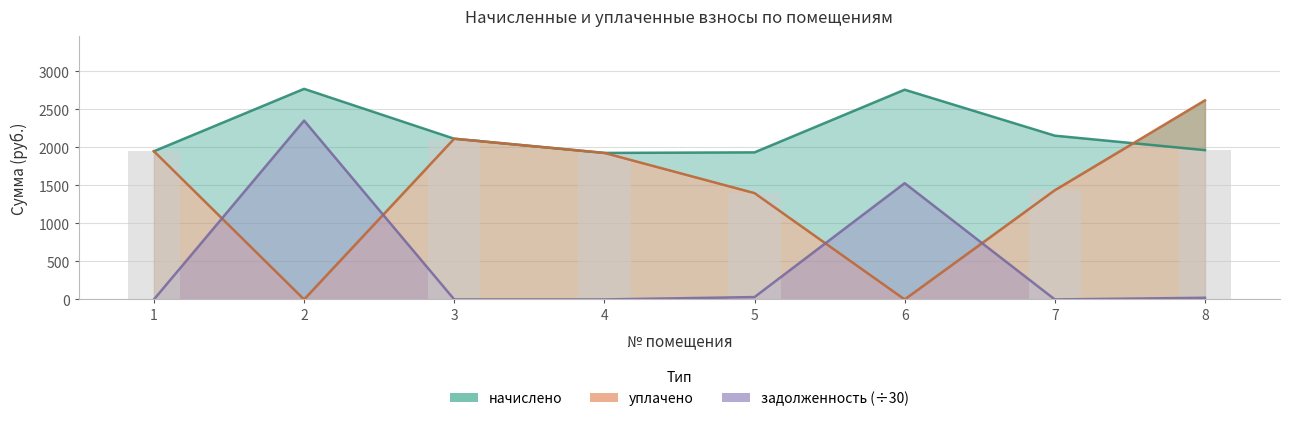

How many values in the уплачено series exceed 1928?

4